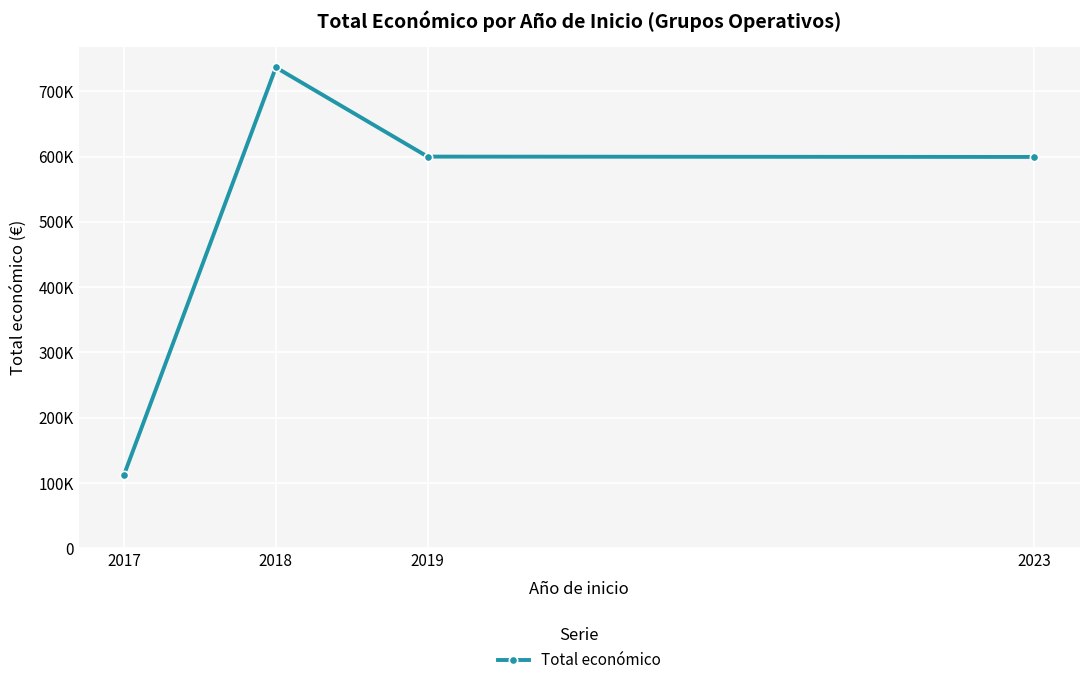

Is this an area chart (filled region under the line)?

No